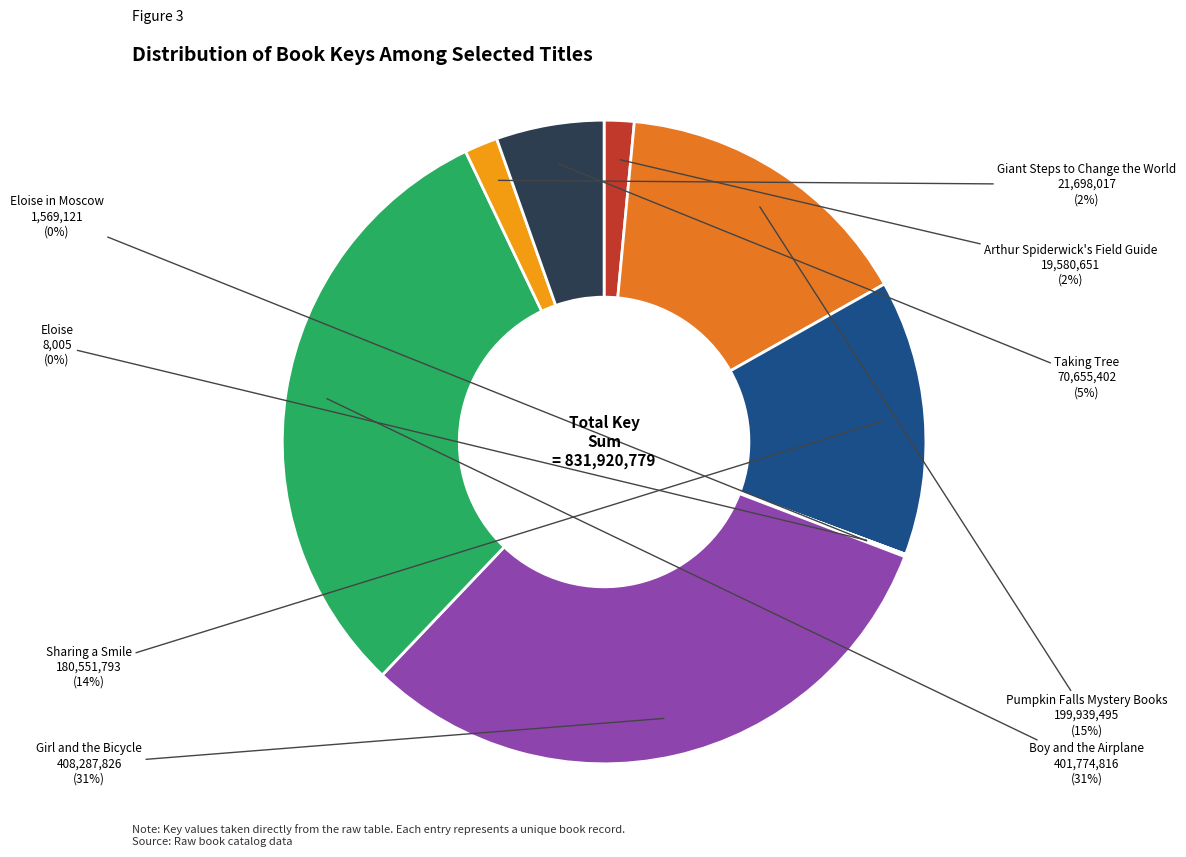

Does any single category account for the majority?

No